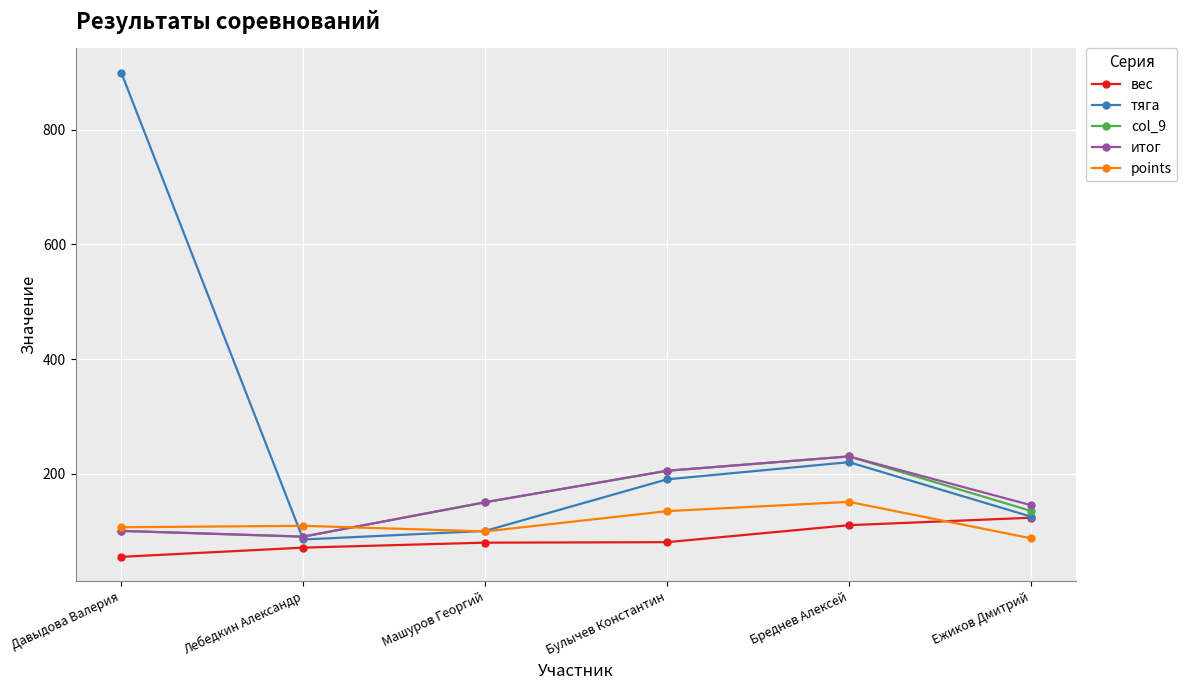

How many data points in вес are less than 80?

3